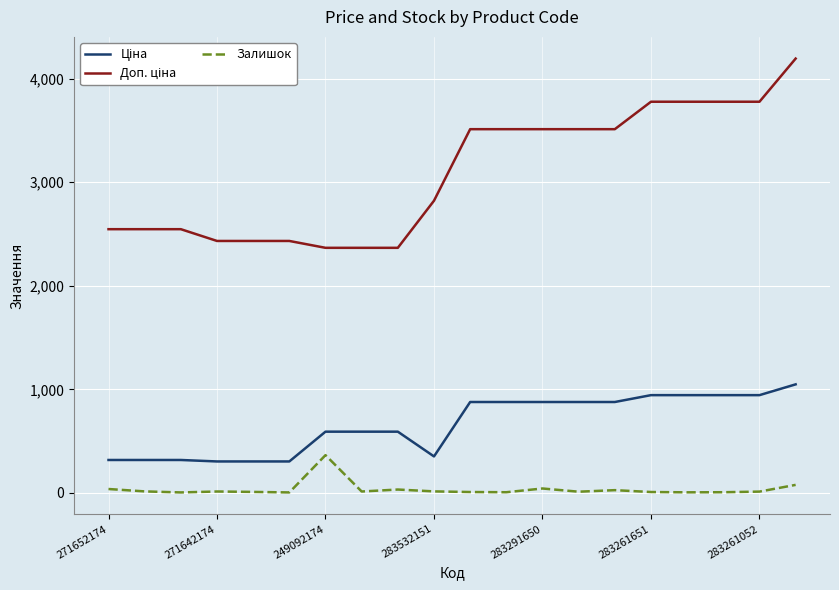

In Ціна, how many points are lower than both neighbors (excluding endpoints)?

1